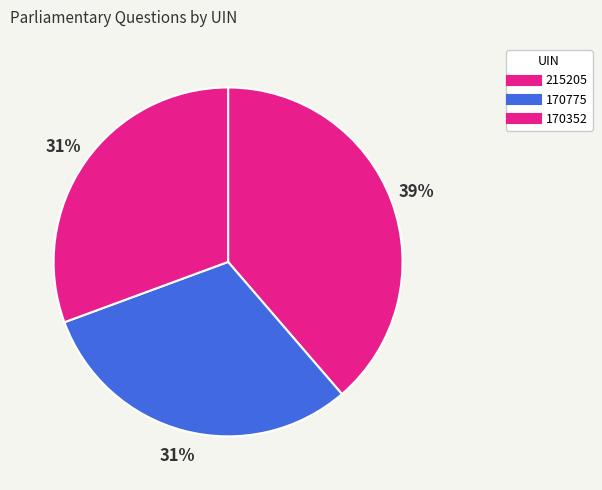

Which slice is the smallest?

170352